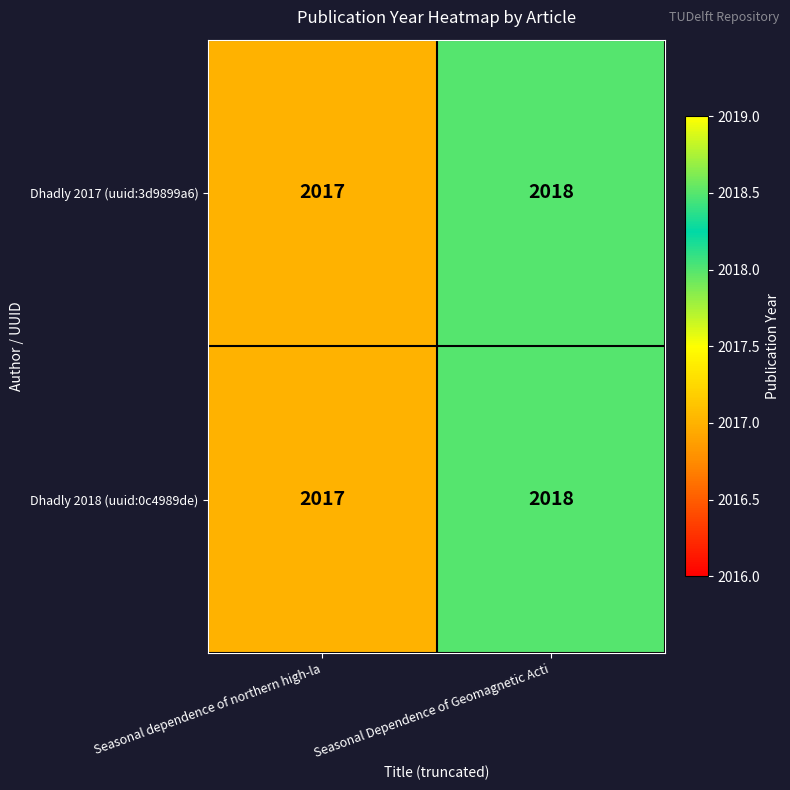

Reading left to right, what are all the values shown in this chart?

Dhadly 2017 (uuid:3d9899a6): Seasonal dependence of northern high-la=2017	Seasonal Dependence of Geomagnetic Acti=2018
Dhadly 2018 (uuid:0c4989de): Seasonal dependence of northern high-la=2017	Seasonal Dependence of Geomagnetic Acti=2018